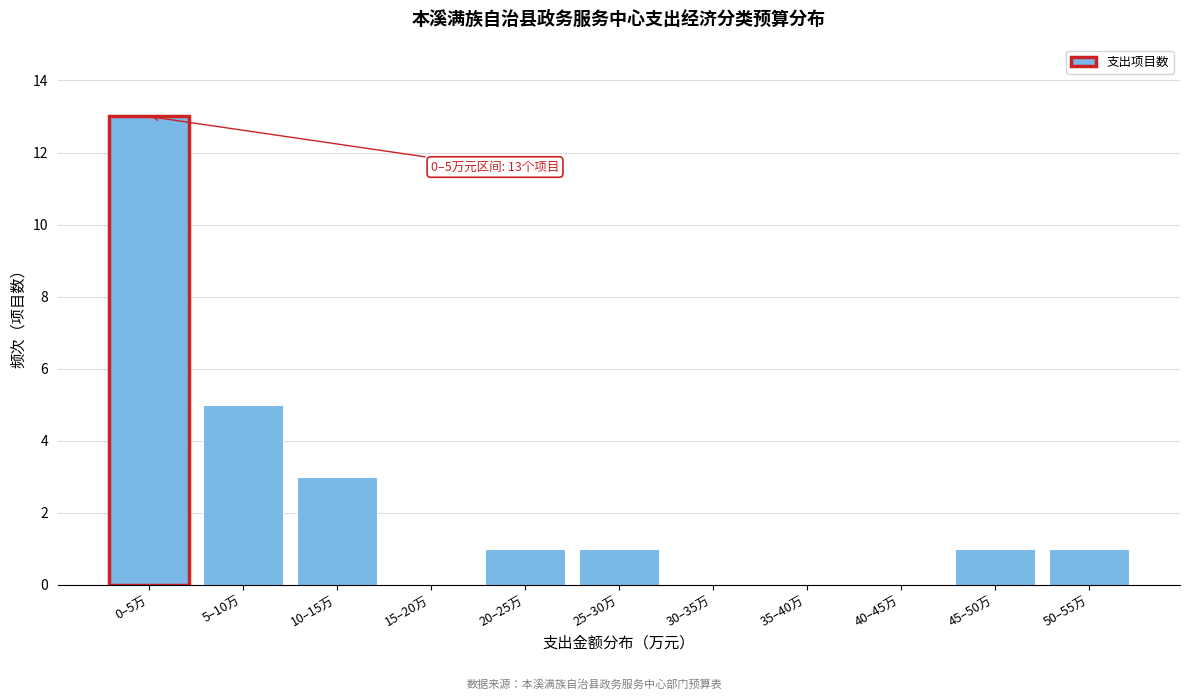

Reading left to right, what are all the values shown in this chart?

0–5万=13	5–10万=5	10–15万=3	15–20万=0	20–25万=1	25–30万=1	30–35万=0	35–40万=0	40–45万=0	45–50万=1	50–55万=1